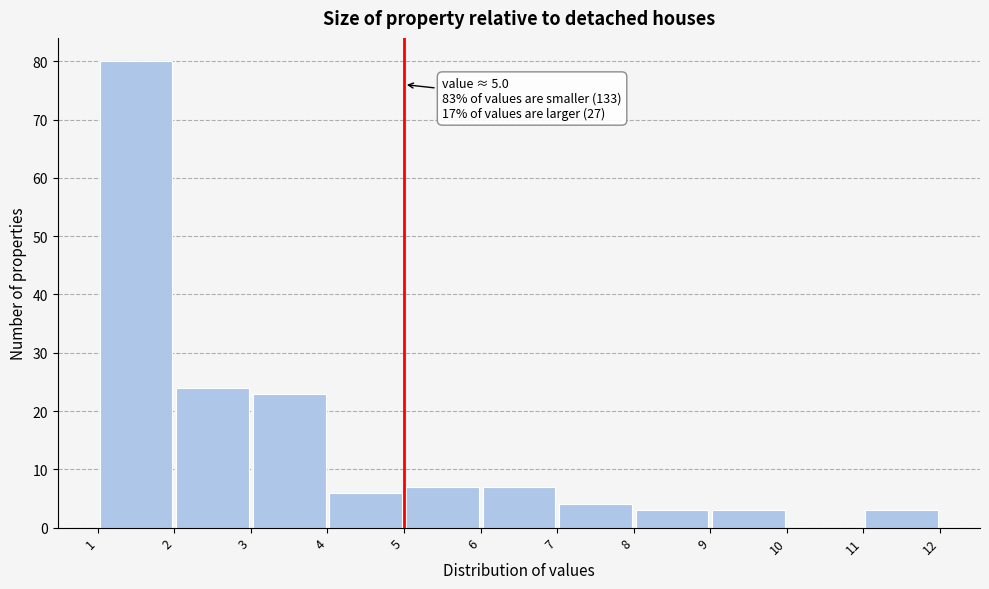

Which range on the x-axis has the tallest bar?

1 to 2